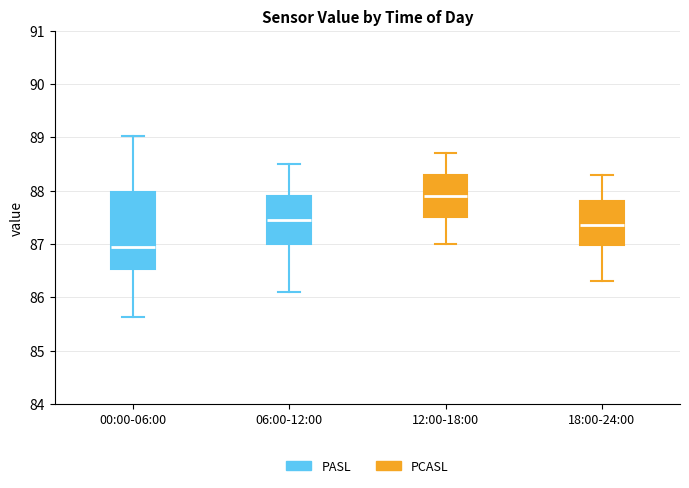

Comparing the boxes themselves (not the whiskers), which one is the tallest?

00:00-06:00